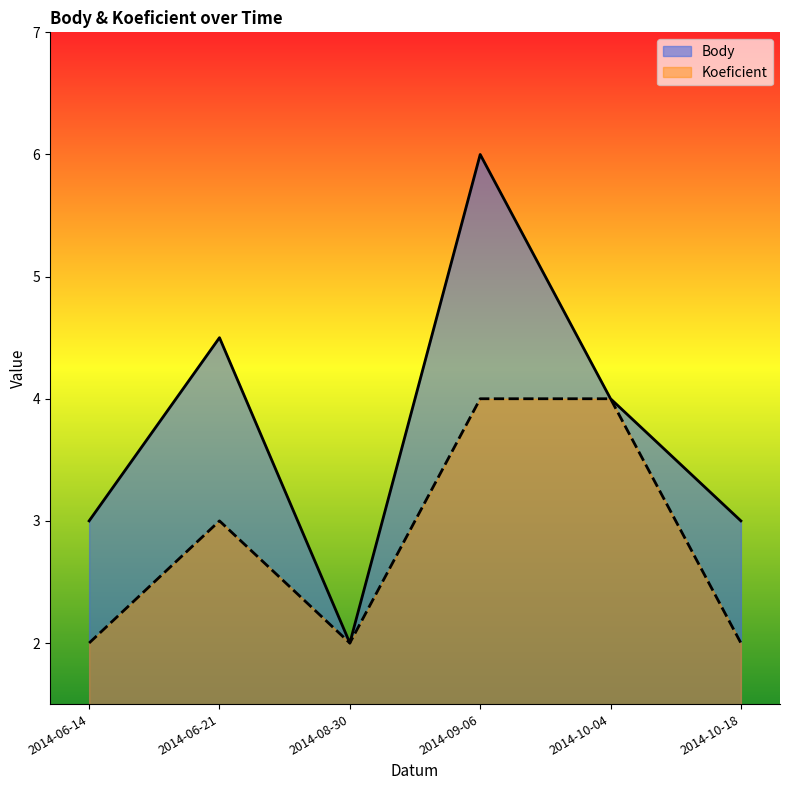

What is the difference between the maximum and second lowest values in the Body series?

3.0